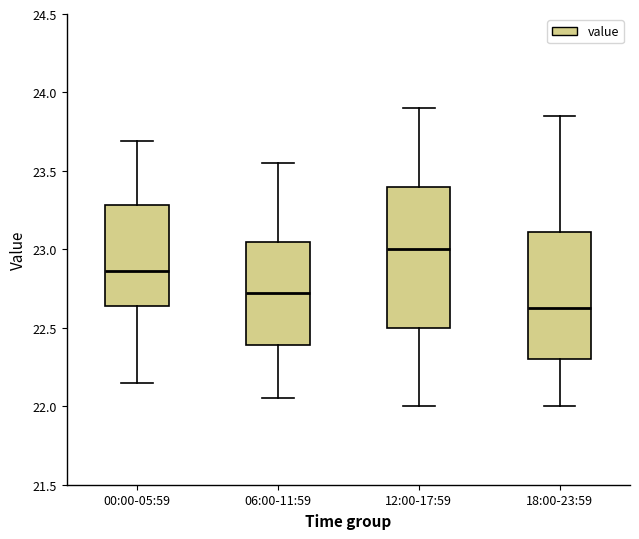

Comparing the boxes themselves (not the whiskers), which one is the tallest?

12:00-17:59